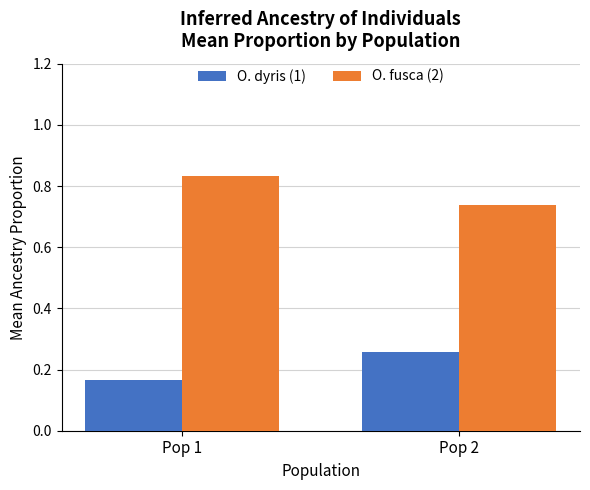

Count the O. dyris (1) values in the range 0 to 1.

2